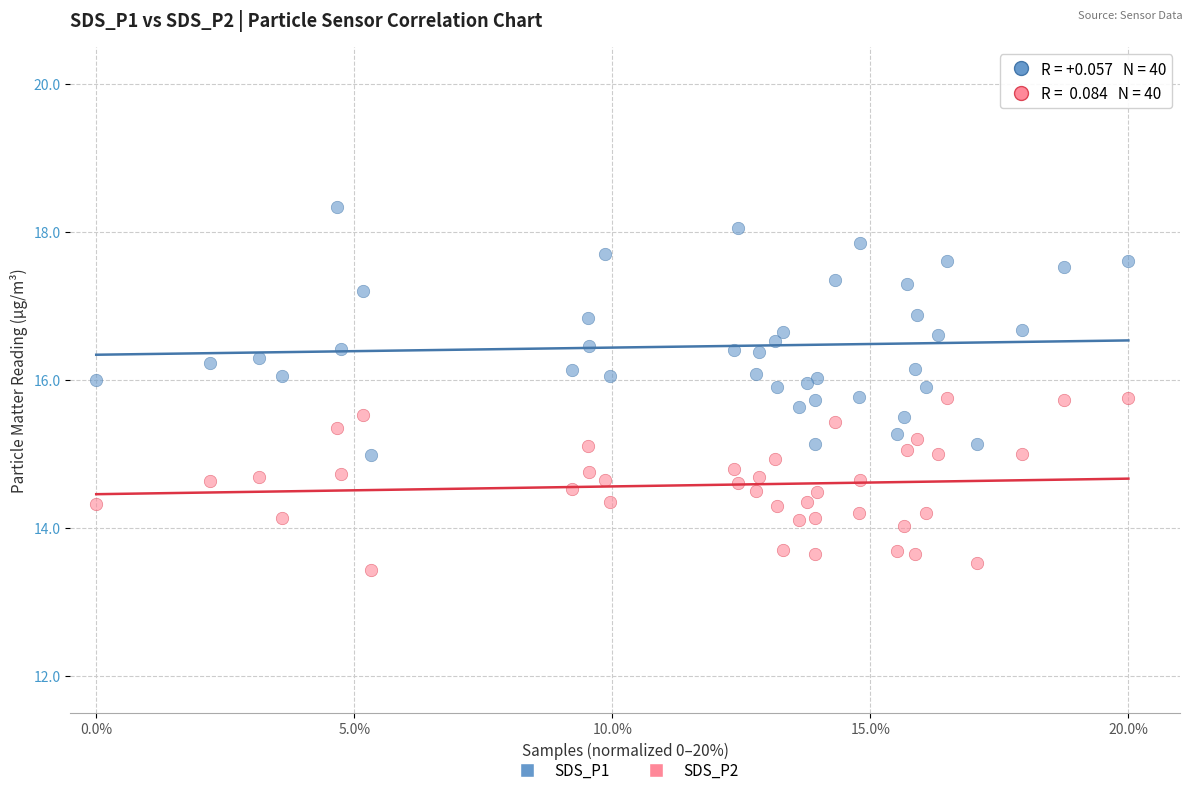

Which series reaches the minimum Y coordinate?

SDS_P2